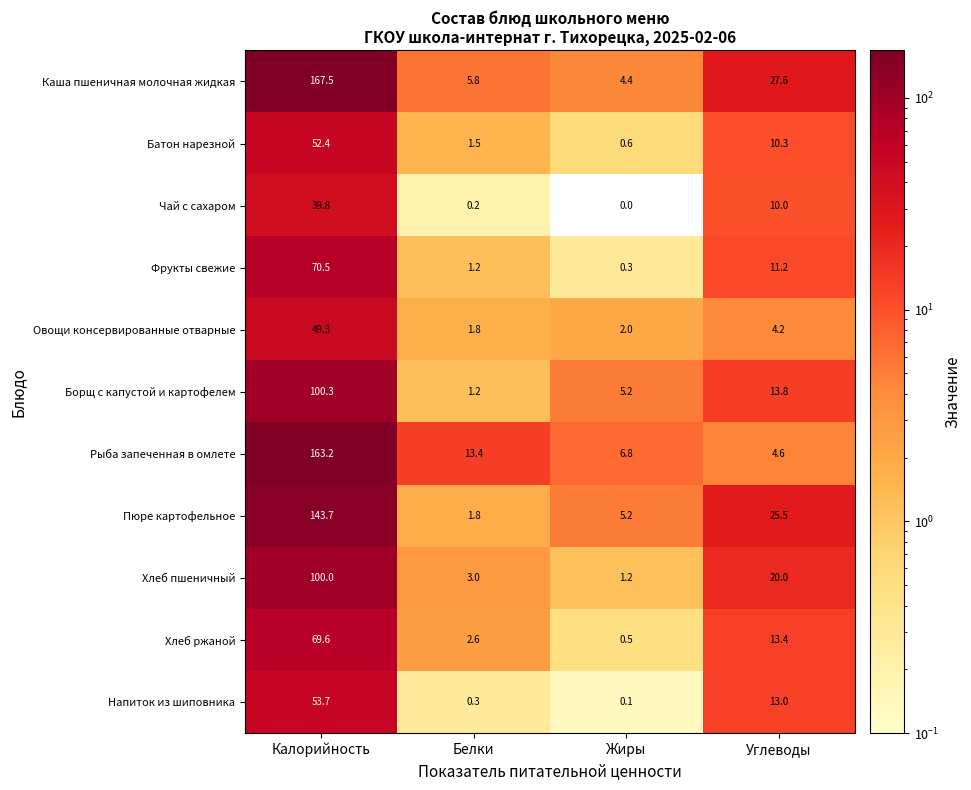

List the labels in order of Рыба запеченная в омлете value, largest first.

Калорийность, Белки, Жиры, Углеводы